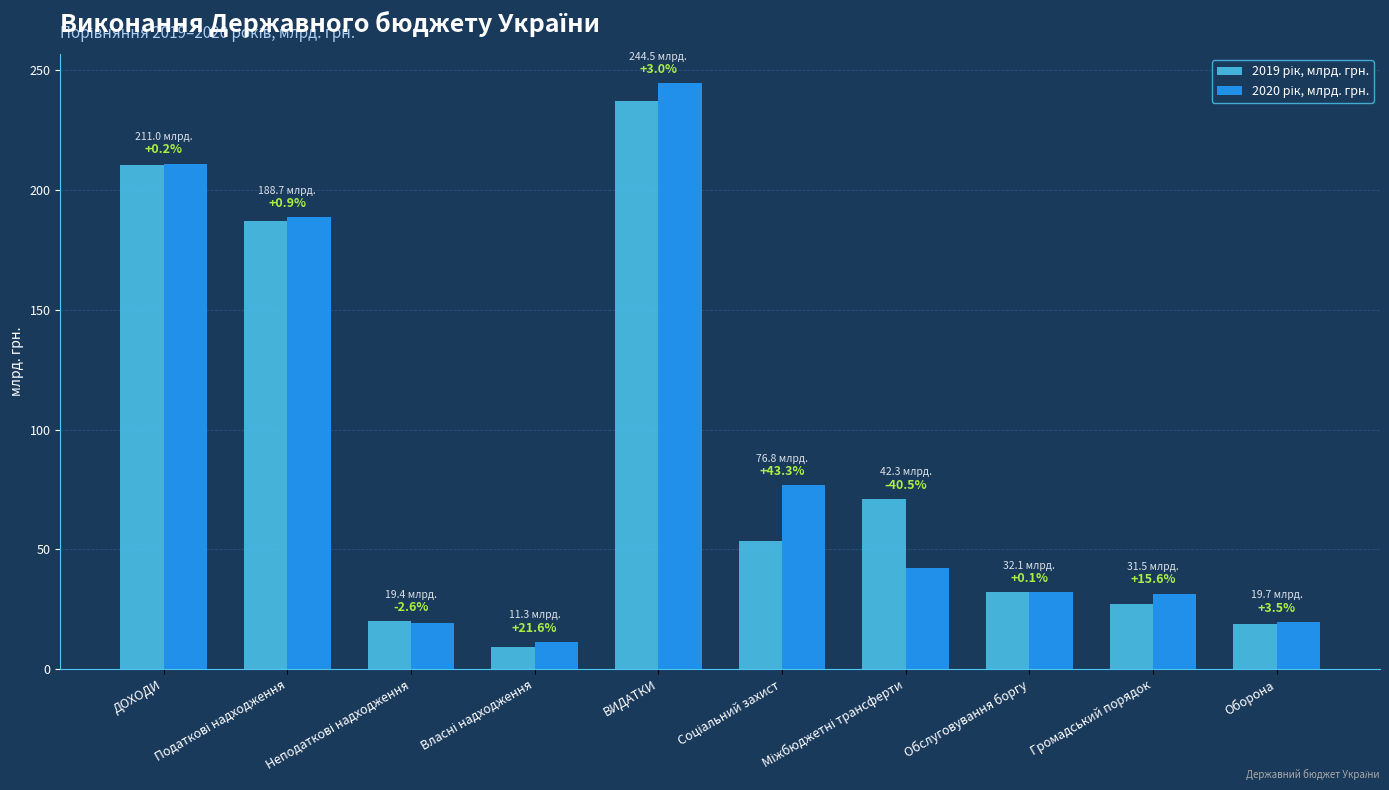

Are the bars grouped side by side (vs. stacked)?

Yes